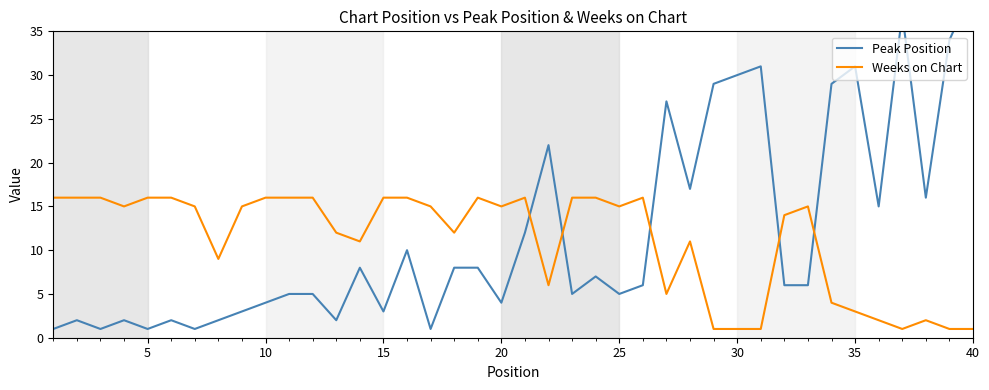

What is the smallest value displayed?

1